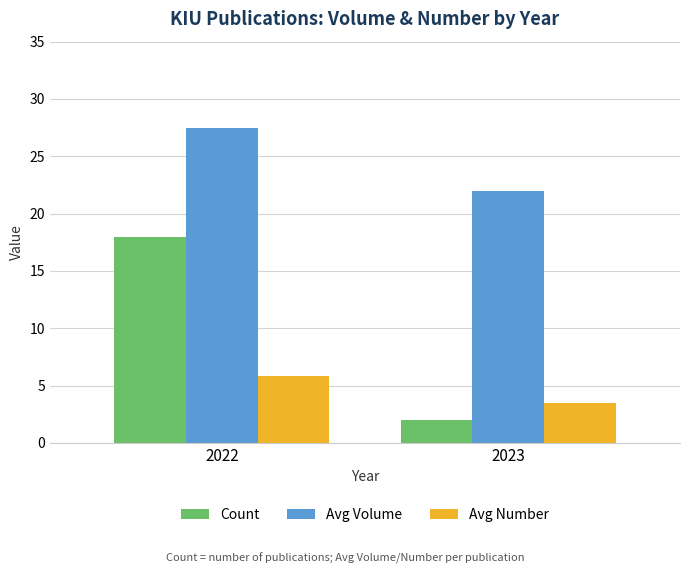

Reading left to right, what are all the values shown in this chart?

Count: 18.0	2.0
Avg Volume: 27.5	22.0
Avg Number: 5.8	3.5